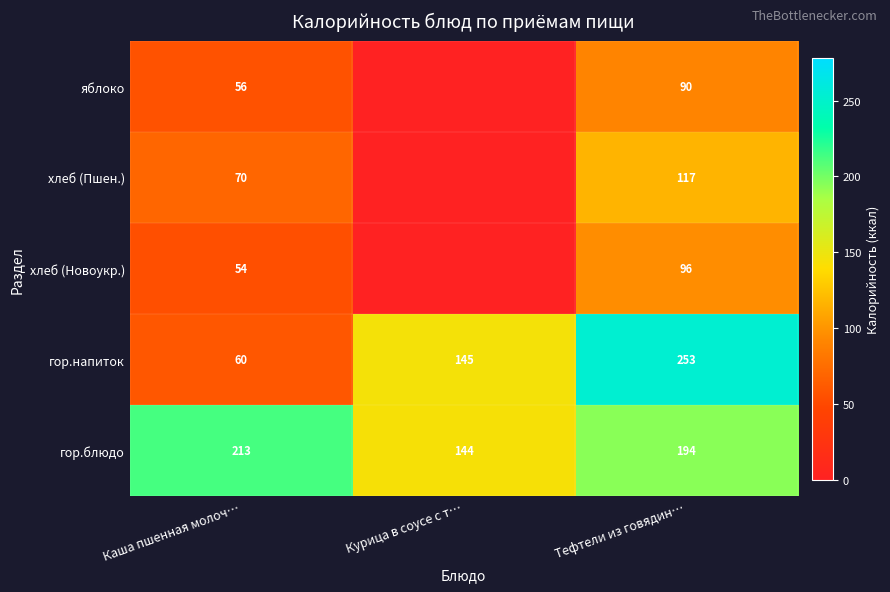

Is the value of гор.блюдо at Тефтели из говядин… greater than the value of гор.напиток at Тефтели из говядин…?

No